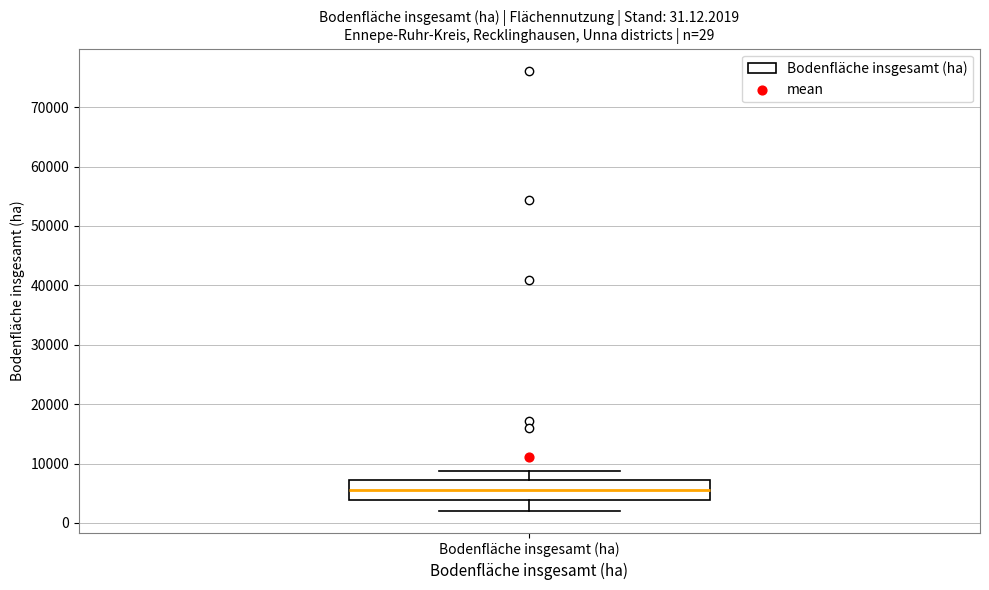

Transcribe this box plot: give where the median line is, the range the box spans, and where the two whiskers end, as read against the y-axis. The values are not printed on the chart, so give them approximately, as read against the axis.

median 6000, box 4000 to 7000, whiskers 2000 to 9000